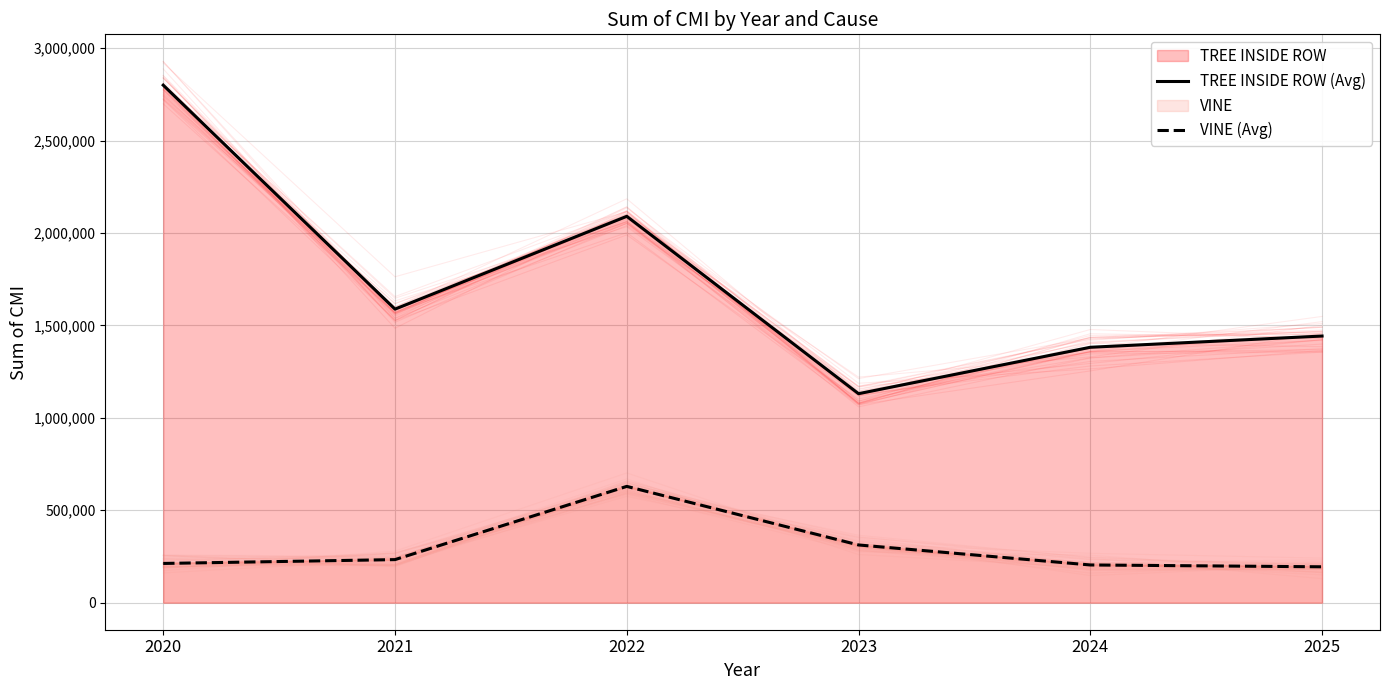

What is the value of the VINE (Avg) point at the 1st from the left?

212182